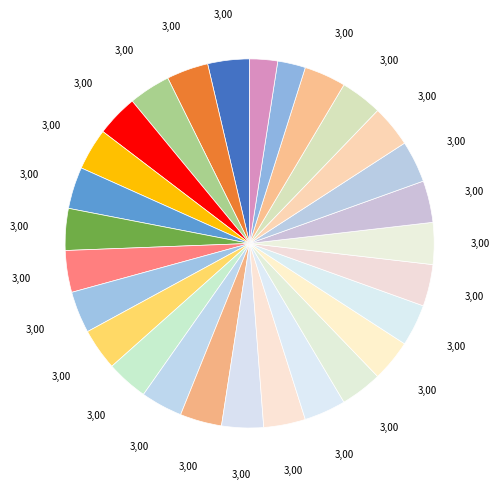

Rank the categories by value from lowest to highest.

Elective 1 (To be confirmed), Elective 2 (To be confirmed), Supply Chain Risk Management, Sustainable Supply Chain Management, Global Supply Chain Management, ERP Based Supply Chain Management, Consumer Behavior, International Marketing, Brand Management, Product Marketing, Search Marketing, Digital Marketing Strategies, Markstrat Online, Market Research Techniques, B2B Sales and Marketing, Fair Trade and Sustainable Development, Corporate Governance, Business Ethics, International Business Strategy, Leadership in International Management, Data Management, Financial Management and Management Control, Quality Control & Risk Management, Disaster & Environmental Risk Management, Enterprise Risk Management, Economic Intelligence & Risk Management, Financial Data & Statistics, Risk Management & Insurance